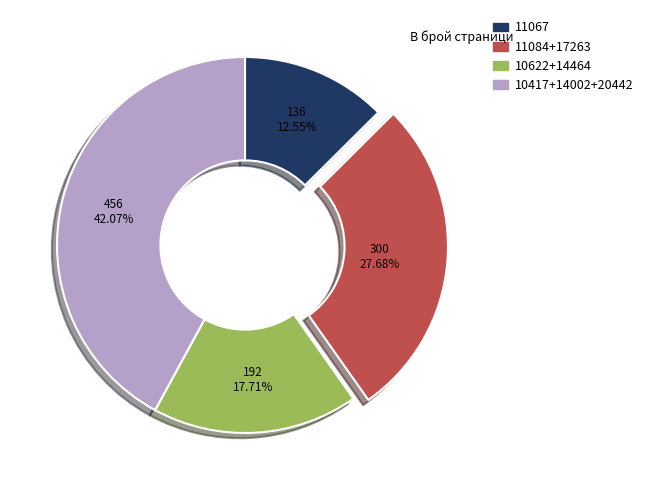

How many slices are in this pie chart?

4